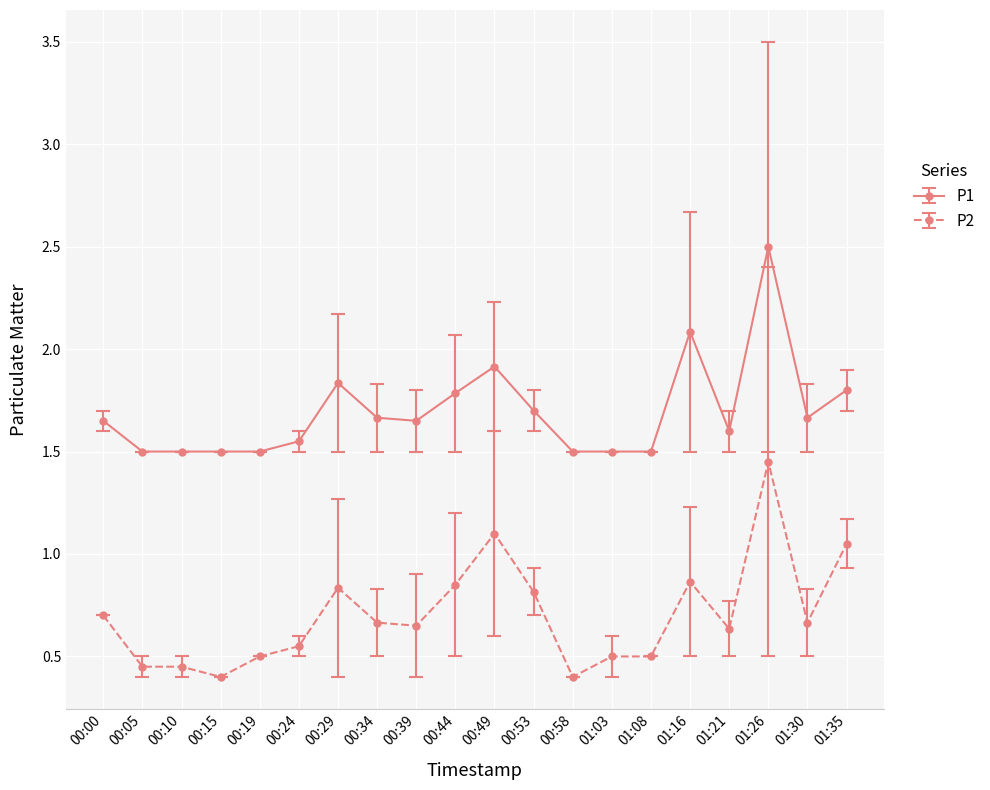

What is the difference between the maximum and minimum values in the P1 series?

1.0